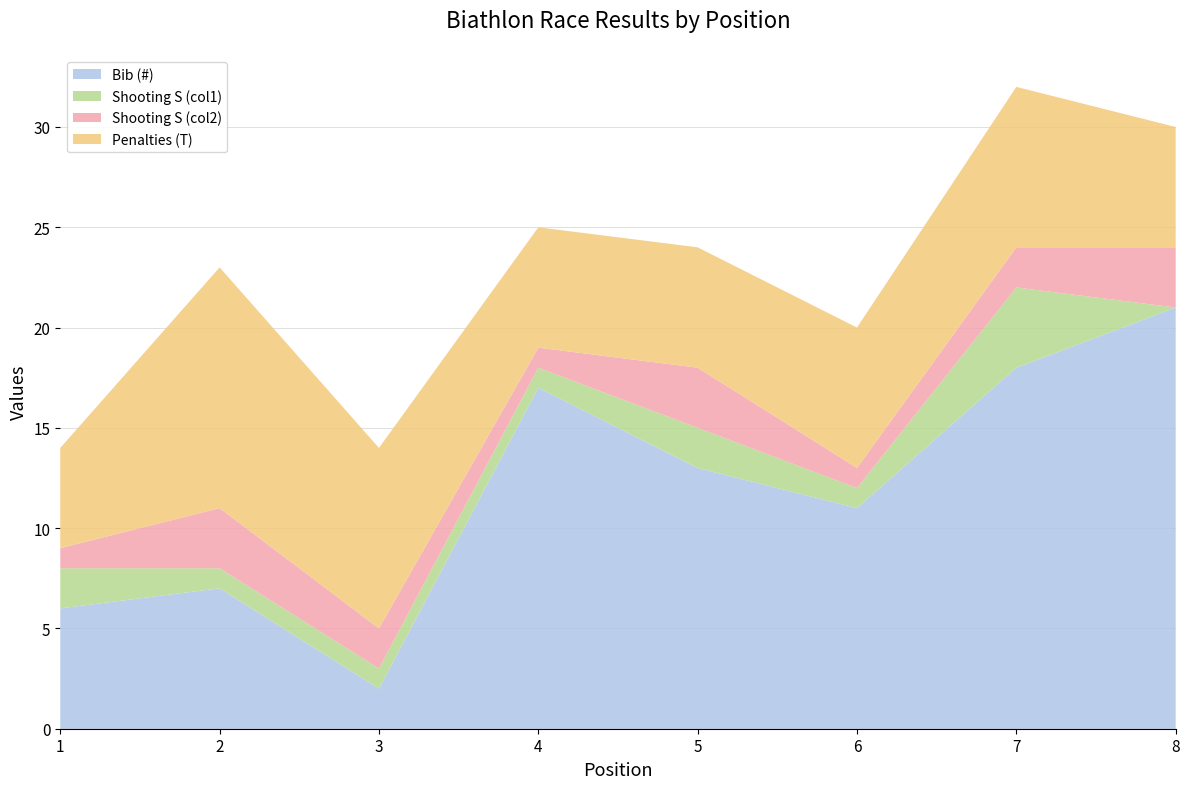

Reading right to left, extract all data points from this chart.

Bib (#): 21	18	11	13	17	2	7	6
Shooting S (col1): 0	4	1	2	1	1	1	2
Shooting S (col2): 3	2	1	3	1	2	3	1
Penalties (T): 6	8	7	6	6	9	12	5